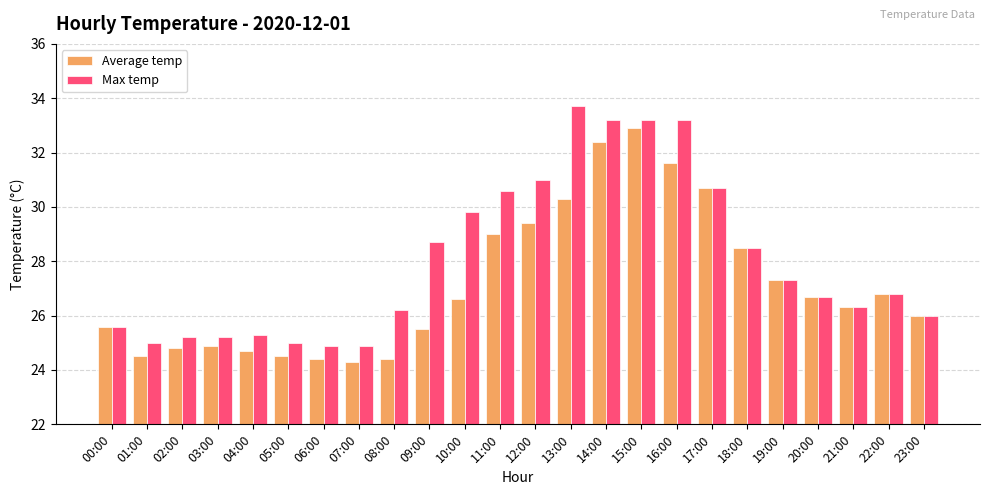

How many categories are shown in the chart?

24